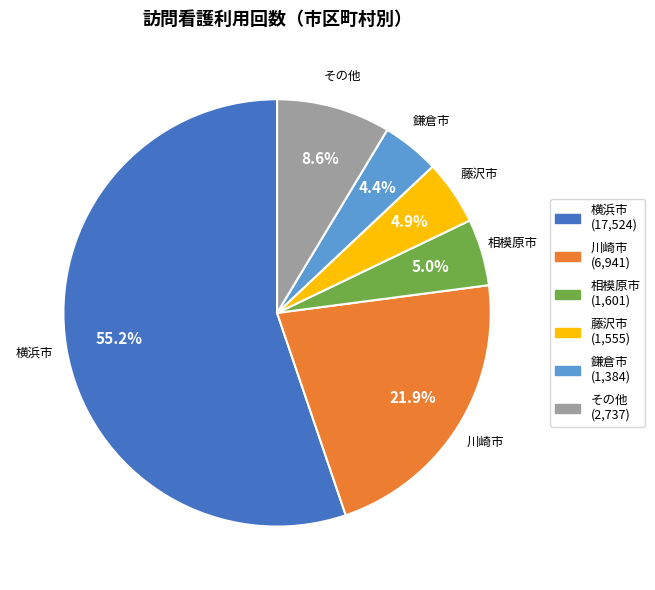

Does any single category account for the majority?

Yes